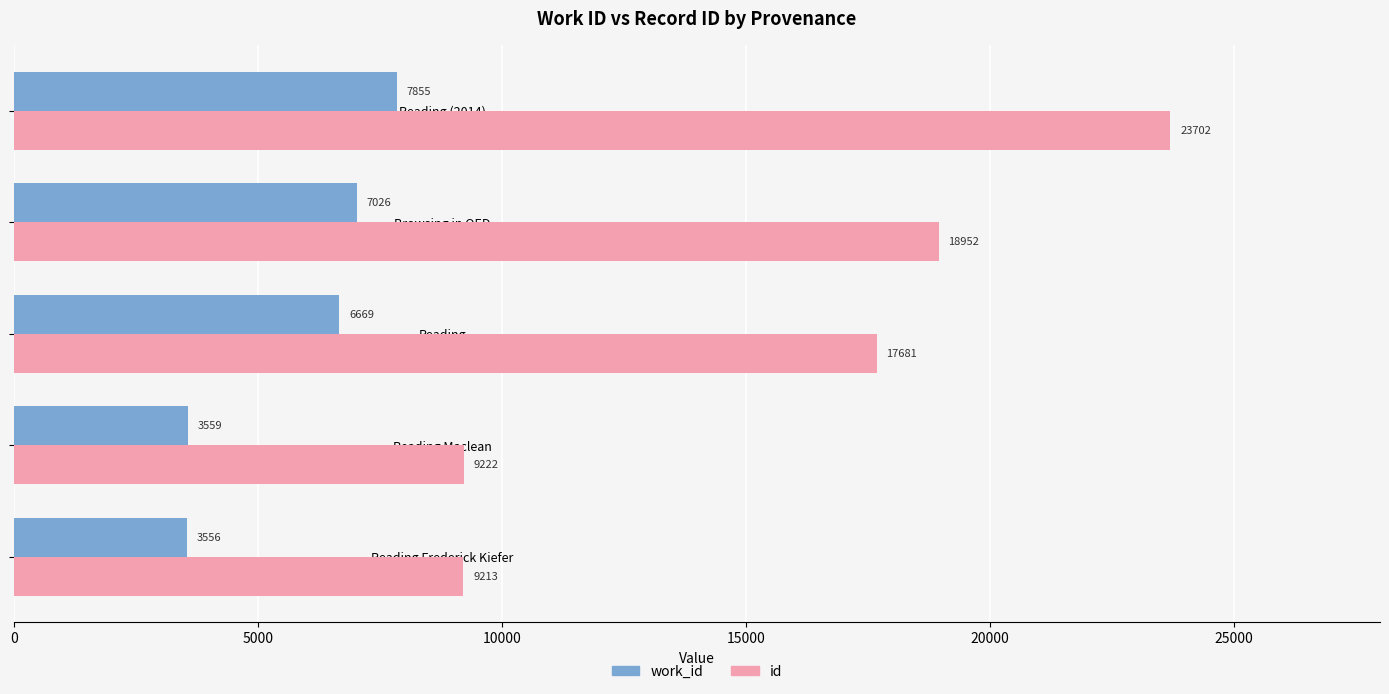

At which label is id closest to 16457?

Reading